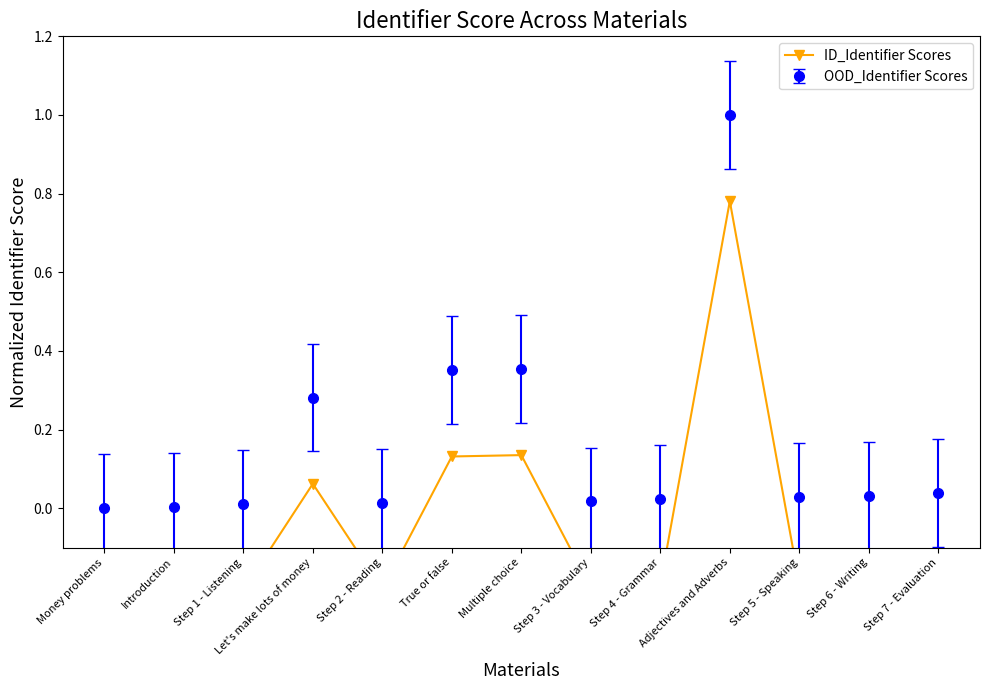

What is the difference between the second highest and second lowest values?

0.4